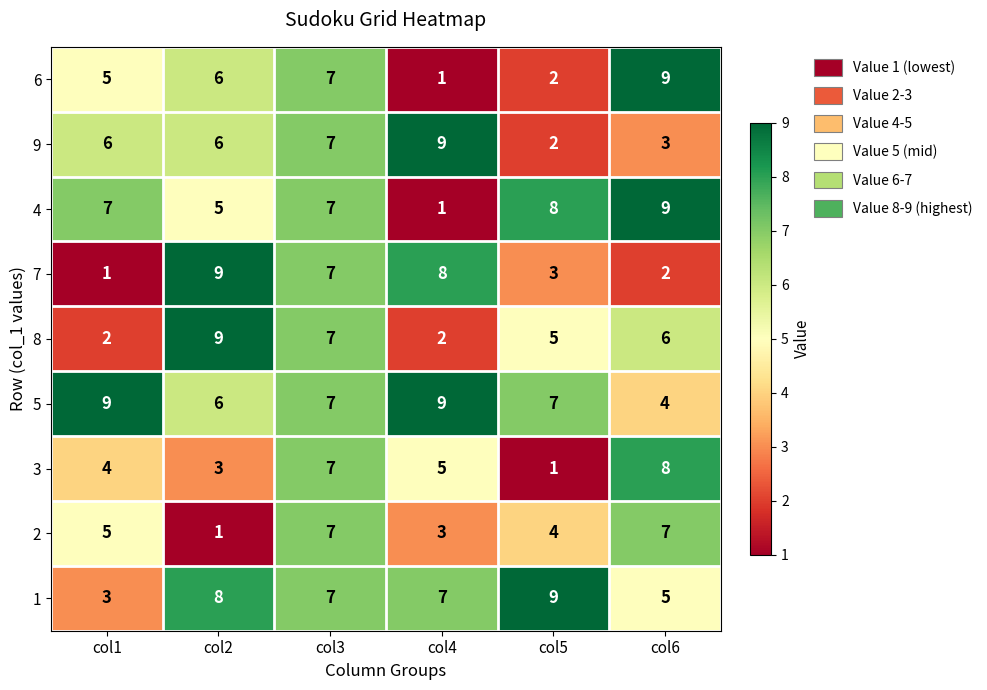

Where does the 5 series first go above 7?

col1